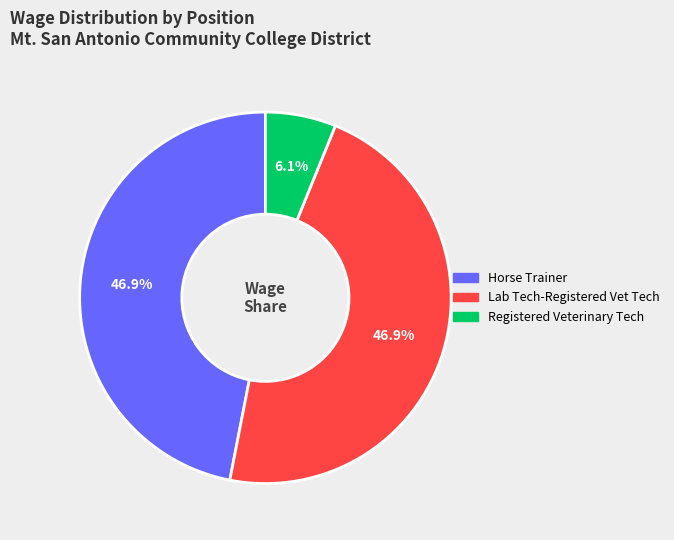

Between Registered Veterinary Tech and Horse Trainer, which is larger?

Horse Trainer